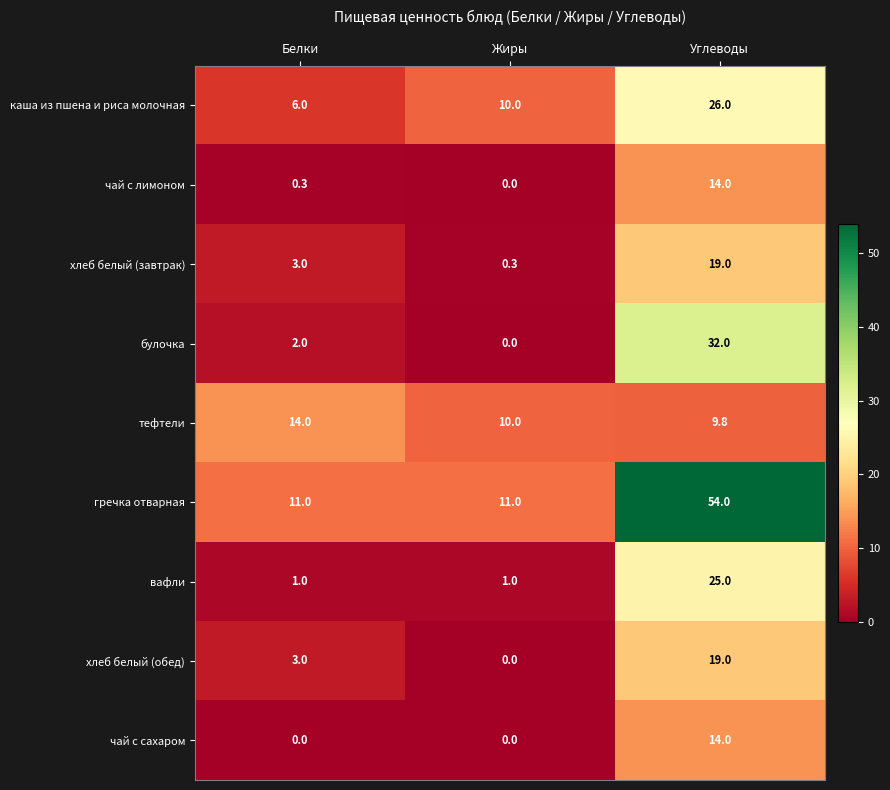

What is the approximate value of чай с сахаром at Углеводы?

14.0